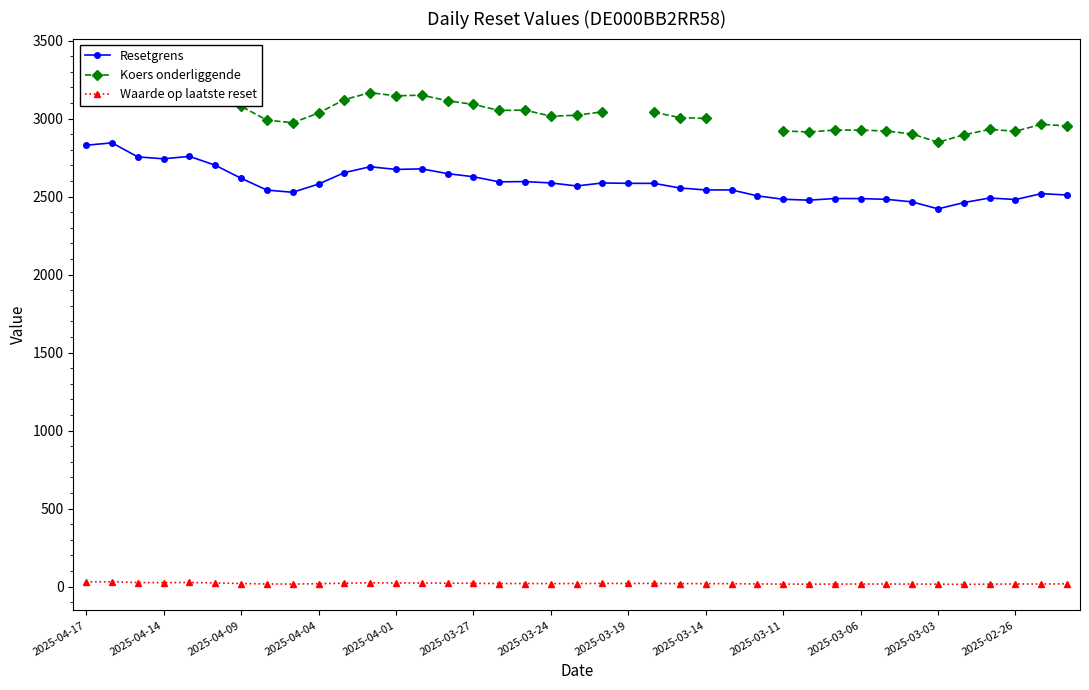

What is the difference between the Waarde op laatste reset values at 35 and 13?

7.8